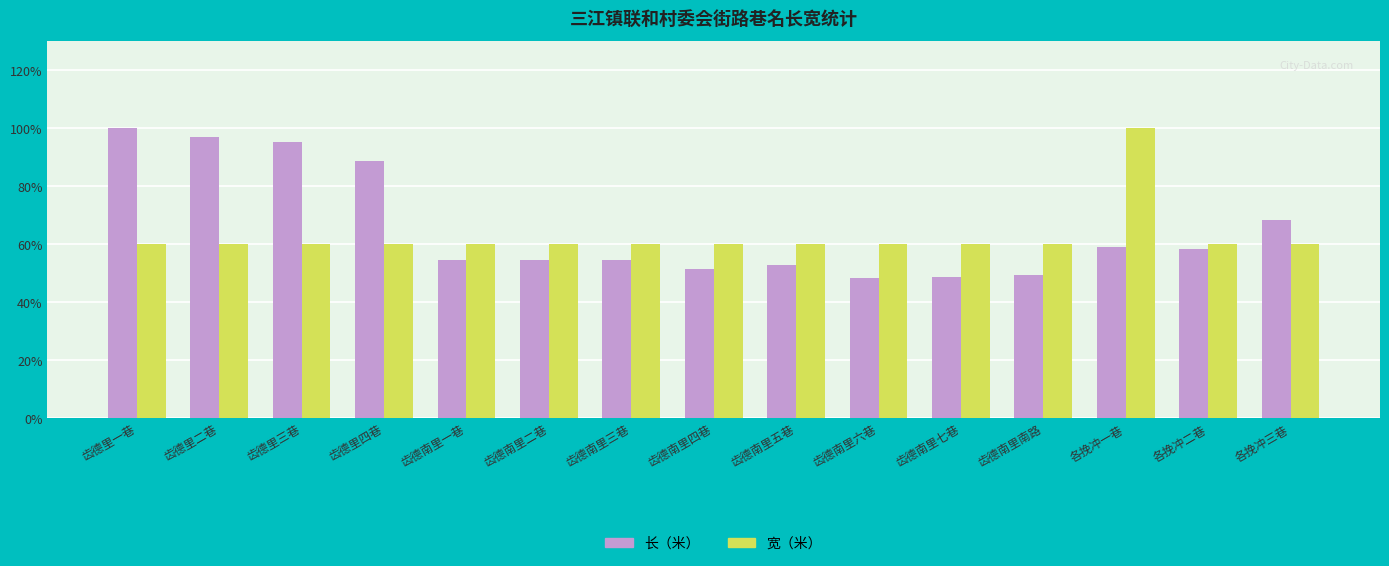

What is the sum of all 长（米） values?

982.0